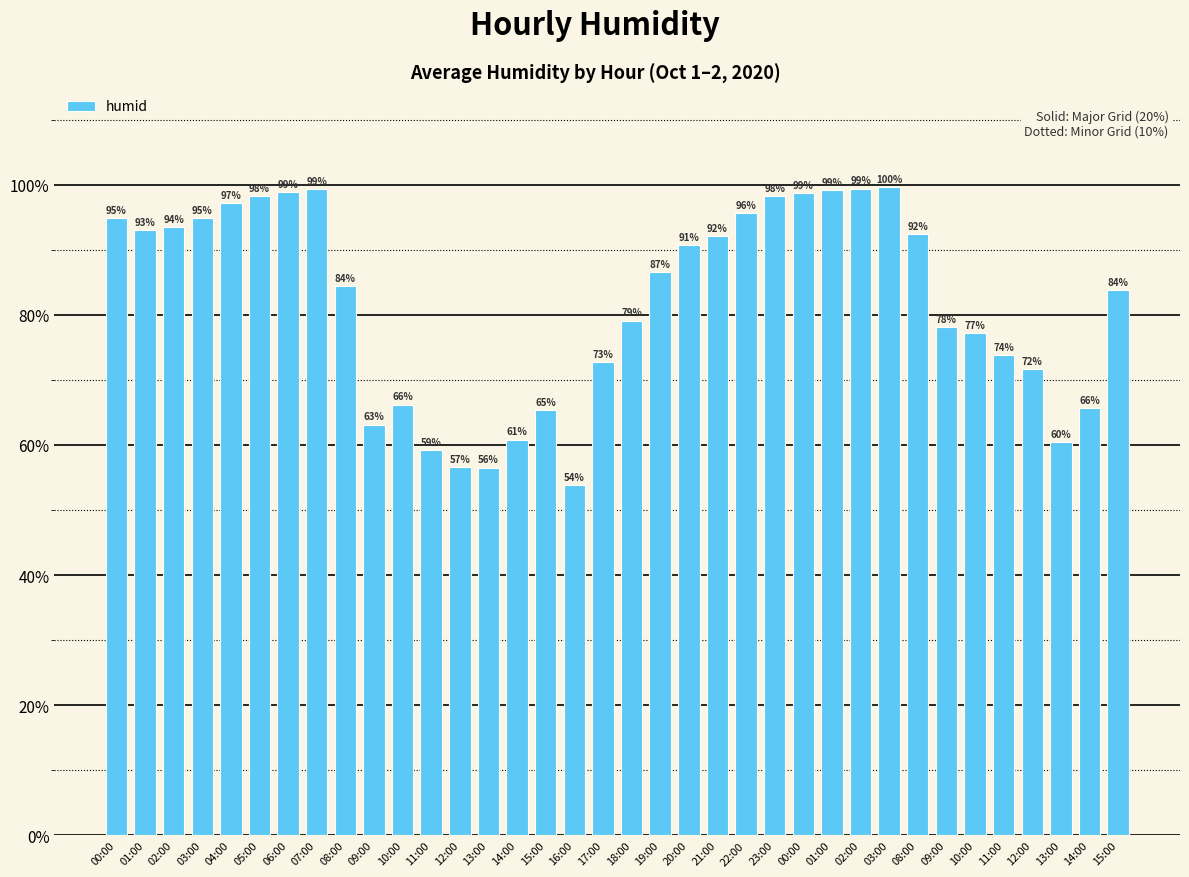

How many data points are above 86?

18